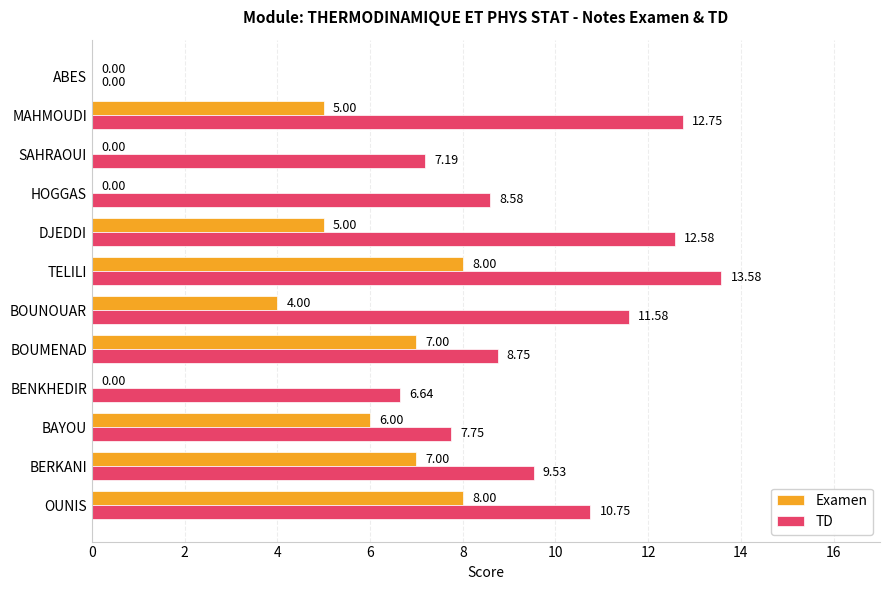

Which label corresponds to the largest value in the chart?

TELILI